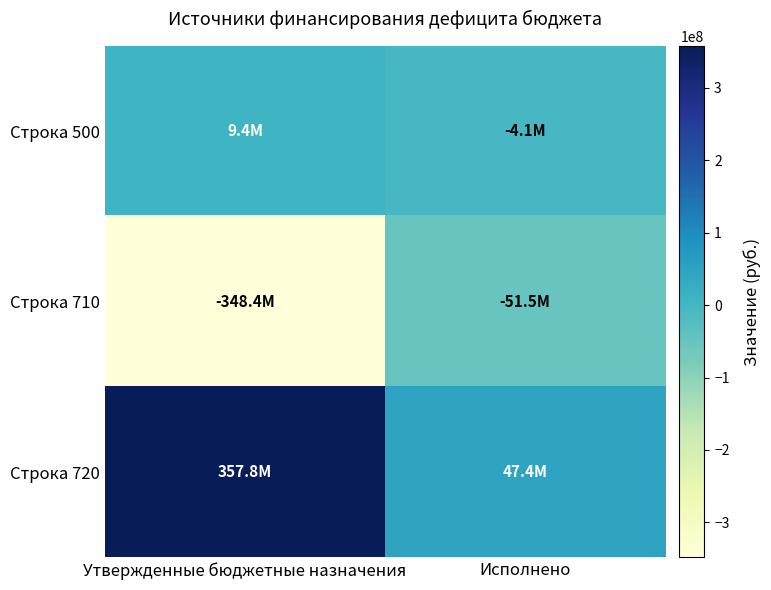

At which category does the chart reach its minimum across all series?

Утвержденные бюджетные назначения